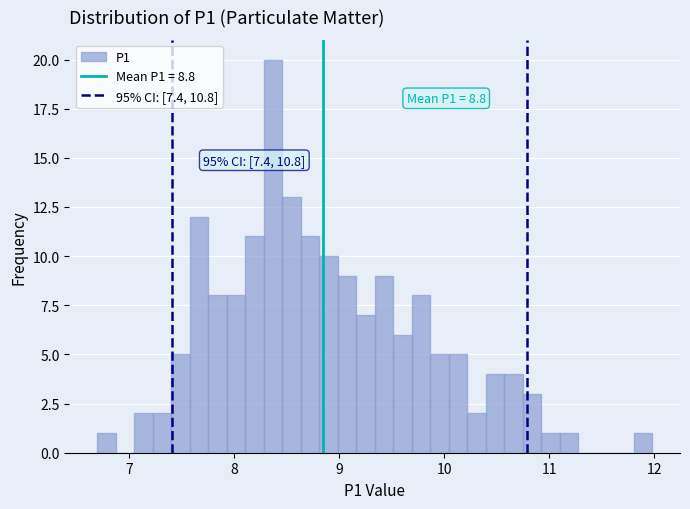

Read against the x-axis, roughly where is the centre of the tallest bar?

8.4